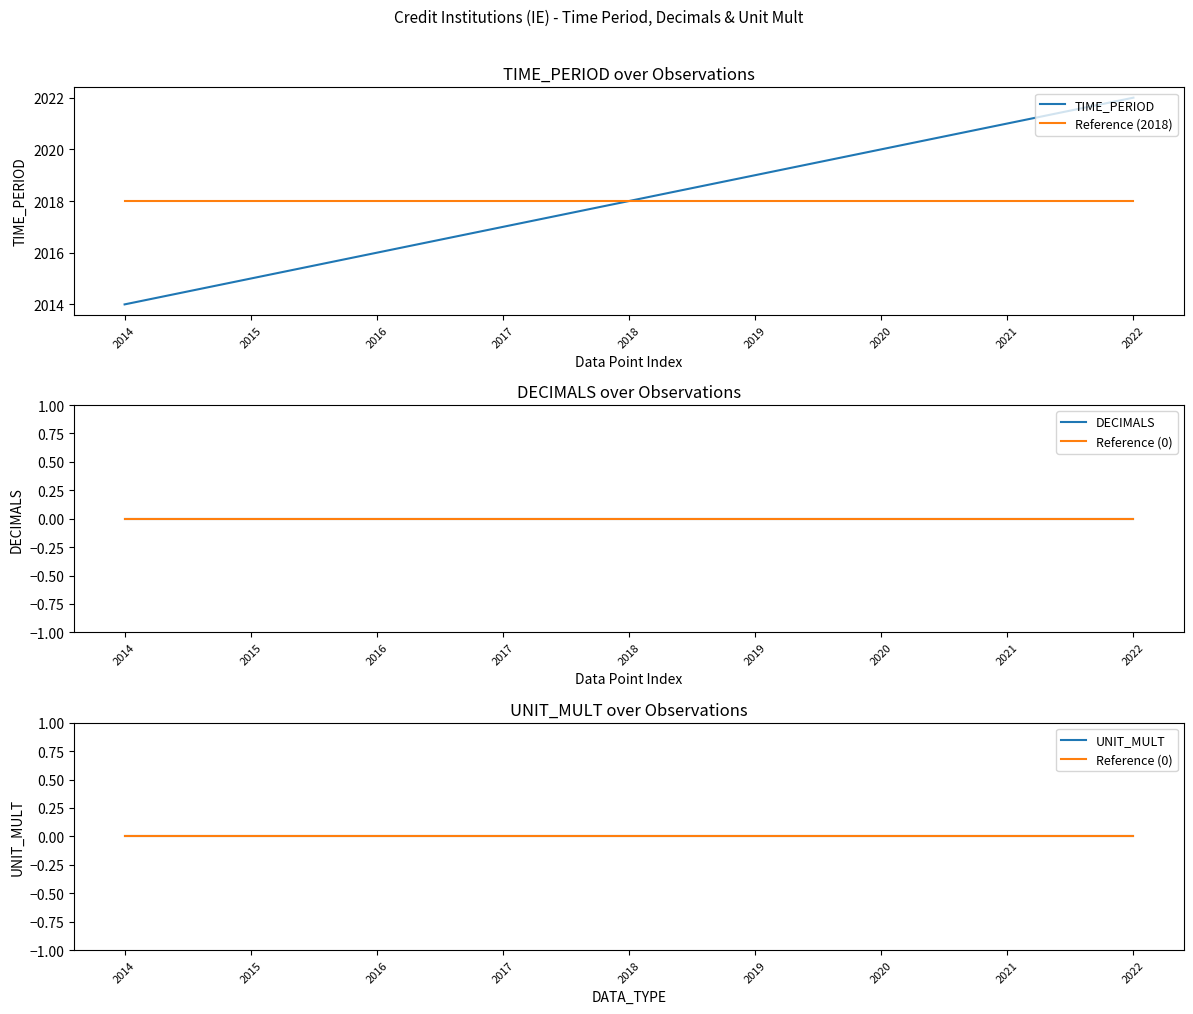

True or false: Reference (0) and UNIT_MULT cross at least once.

False